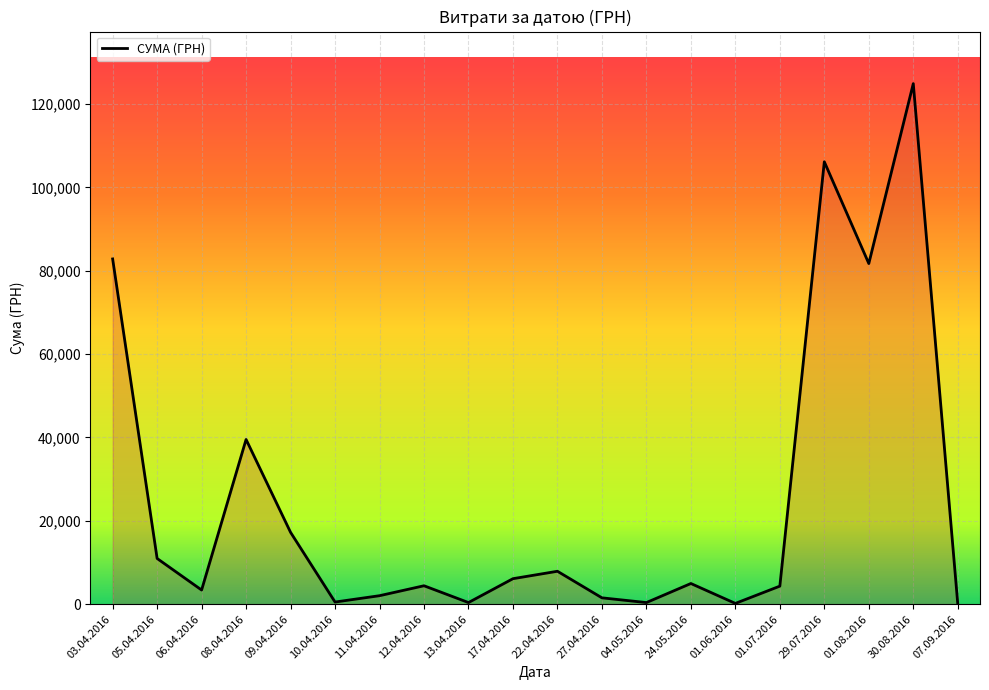

What is the ratio of the value at 29.07.2016 to the value at 24.05.2016?

21.4